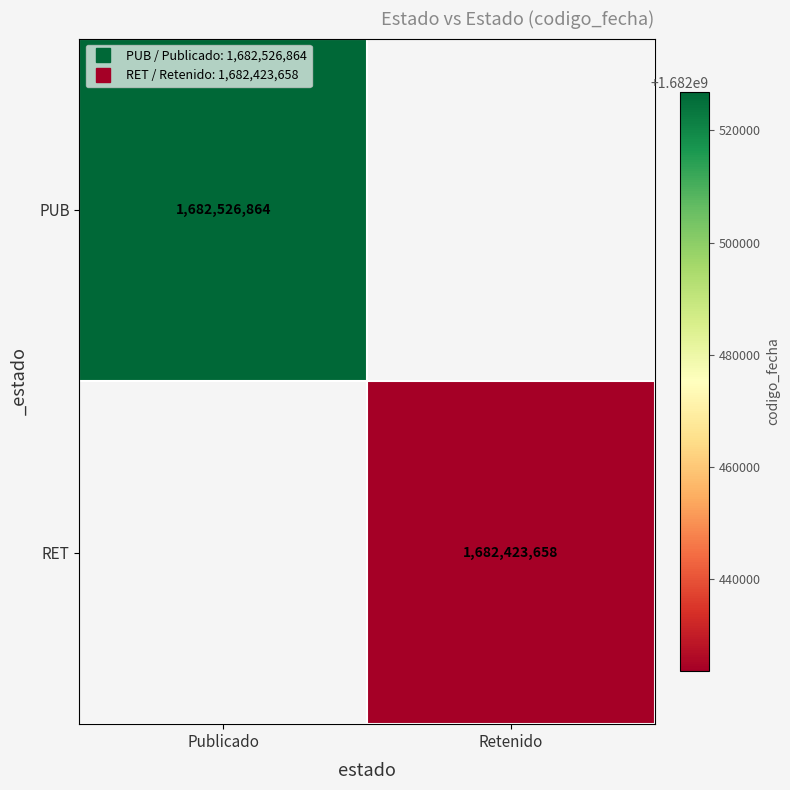

Which series has the largest range (max minus min)?

PUB